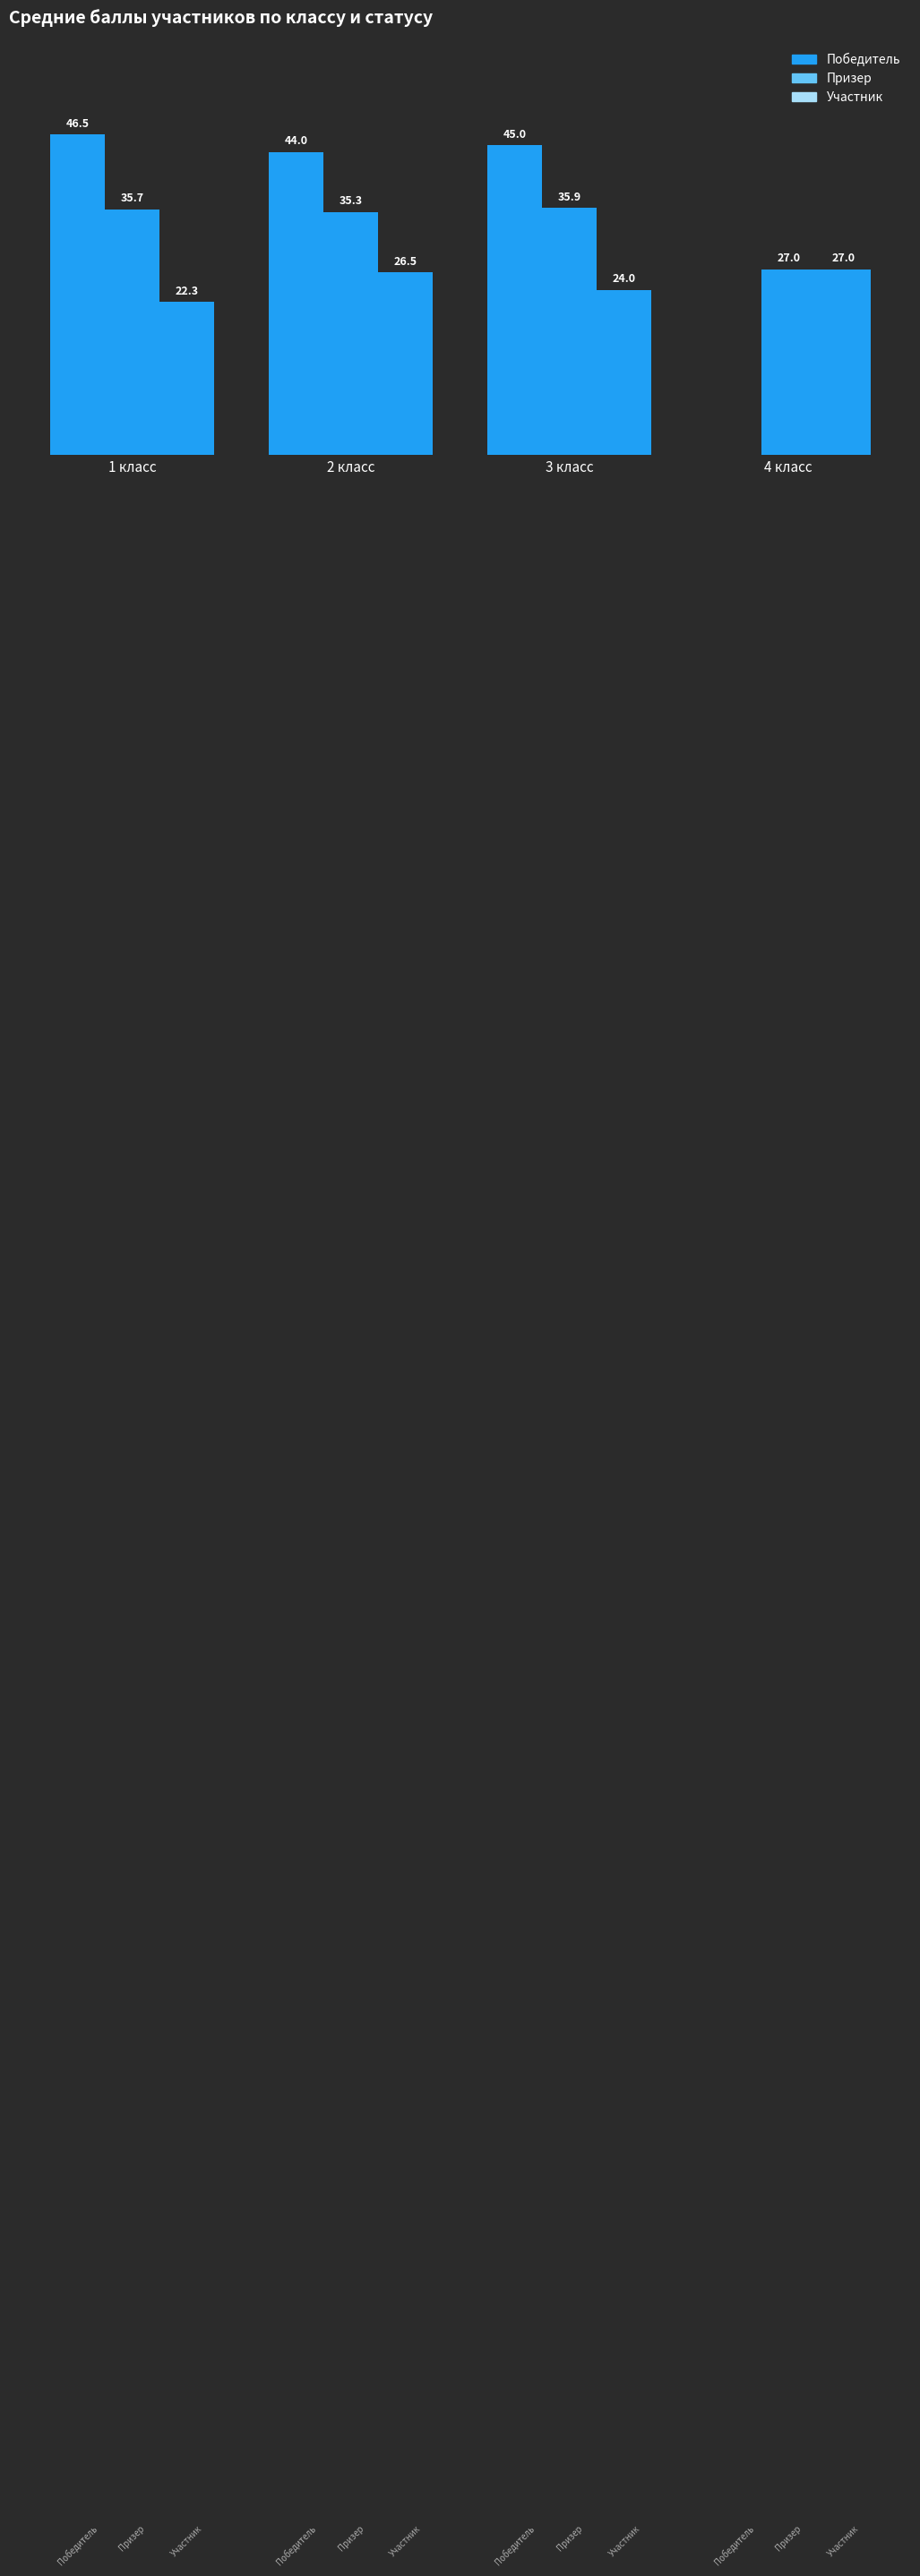

What is the difference between the maximum and second lowest values in the Участник series?

3.0